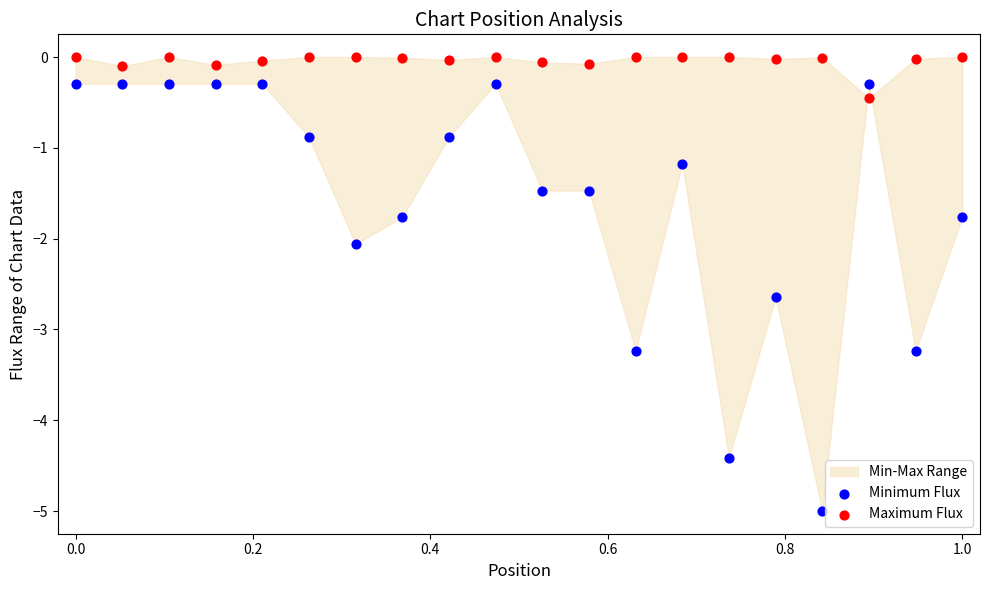

Across all data points, what is the range of Y values (max minus min)?

5.0